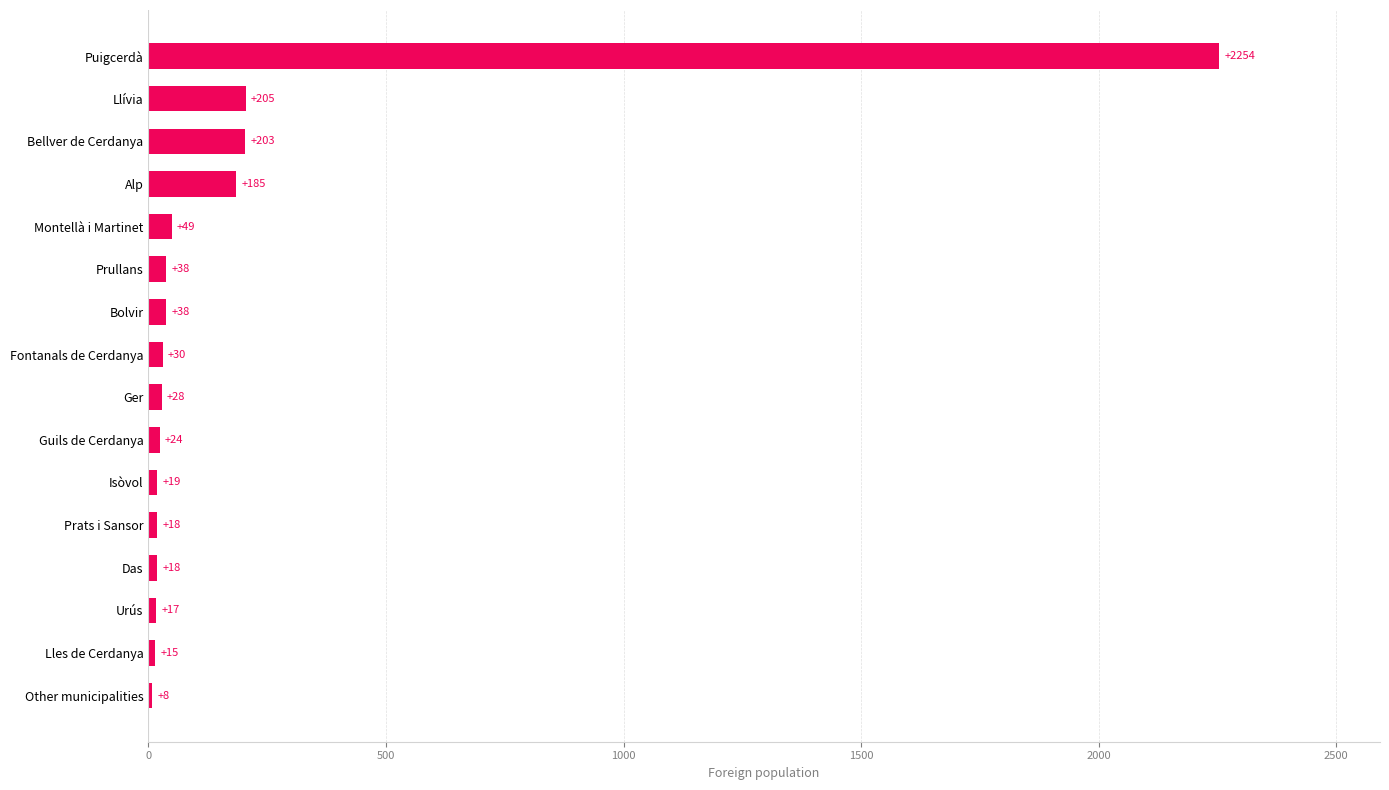

Which label corresponds to the largest value in the chart?

Puigcerdà